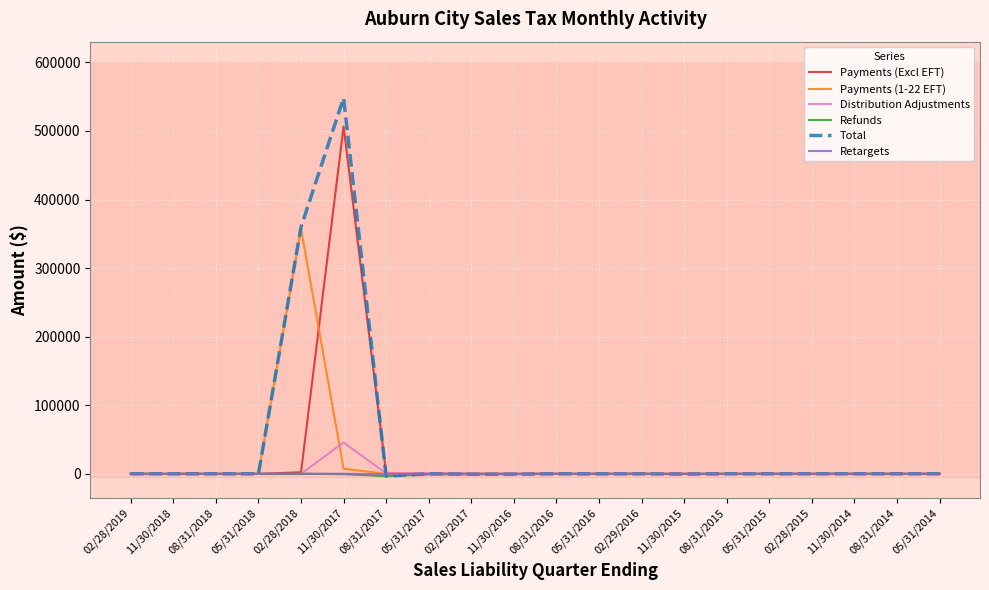

What is the highest value of the Payments (1-22 EFT) series?

357752.0